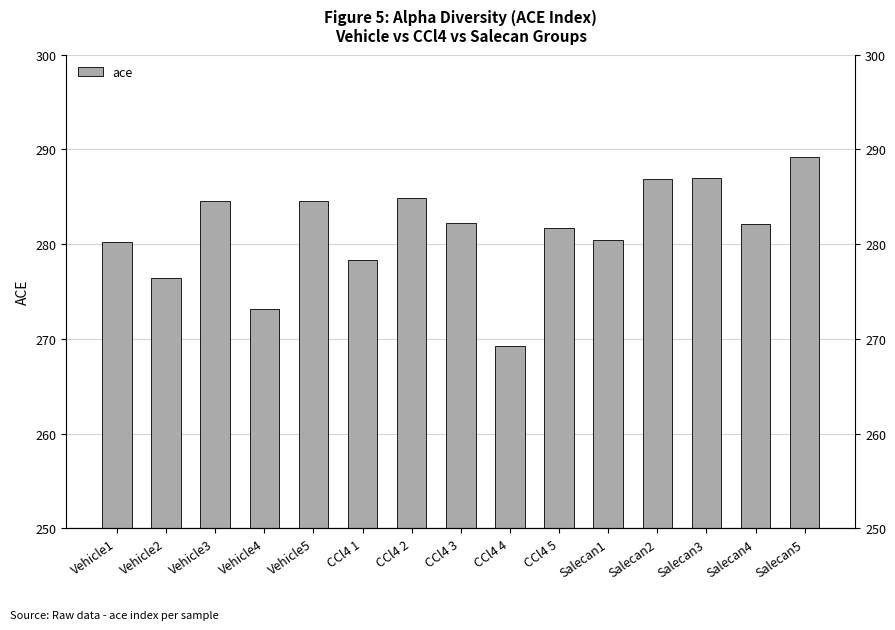

Reading left to right, what are all the values shown in this chart?

Vehicle1=280.2	Vehicle2=276.5	Vehicle3=284.5	Vehicle4=273.1	Vehicle5=284.6	CCl4 1=278.3	CCl4 2=284.8	CCl4 3=282.2	CCl4 4=269.2	CCl4 5=281.7	Salecan1=280.5	Salecan2=286.9	Salecan3=287.0	Salecan4=282.1	Salecan5=289.2